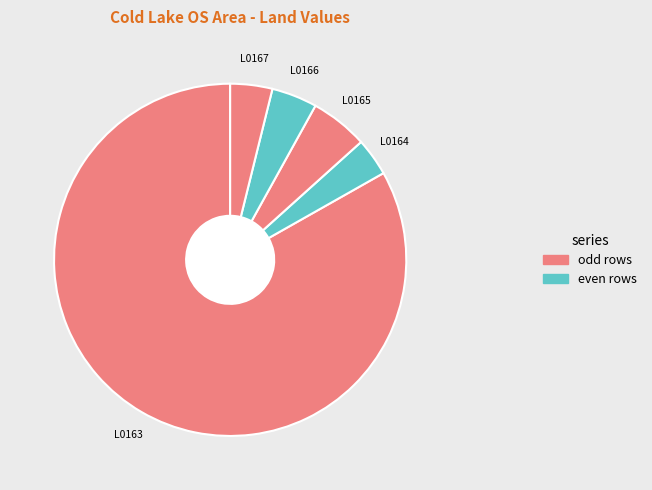

What is the largest slice in the pie chart?

L0163